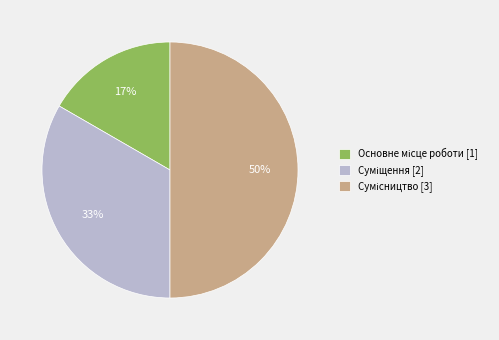

To the nearest percent, what is the average slice percentage?

33%